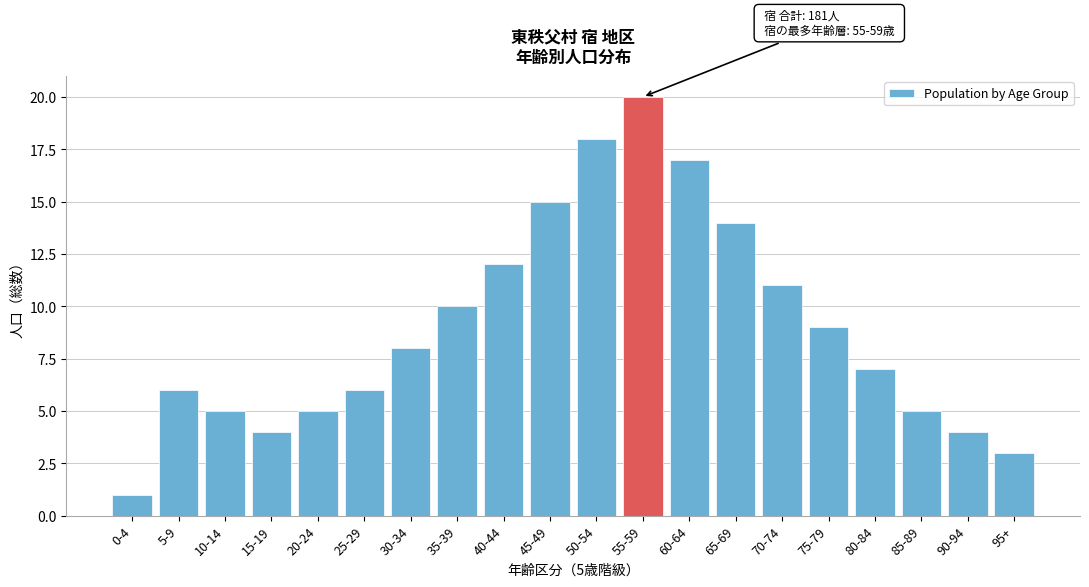

Reading left to right, list all the values displayed in this chart.

0-4=1	5-9=6	10-14=5	15-19=4	20-24=5	25-29=6	30-34=8	35-39=10	40-44=12	45-49=15	50-54=18	55-59=20	60-64=17	65-69=14	70-74=11	75-79=9	80-84=7	85-89=5	90-94=4	95+=3